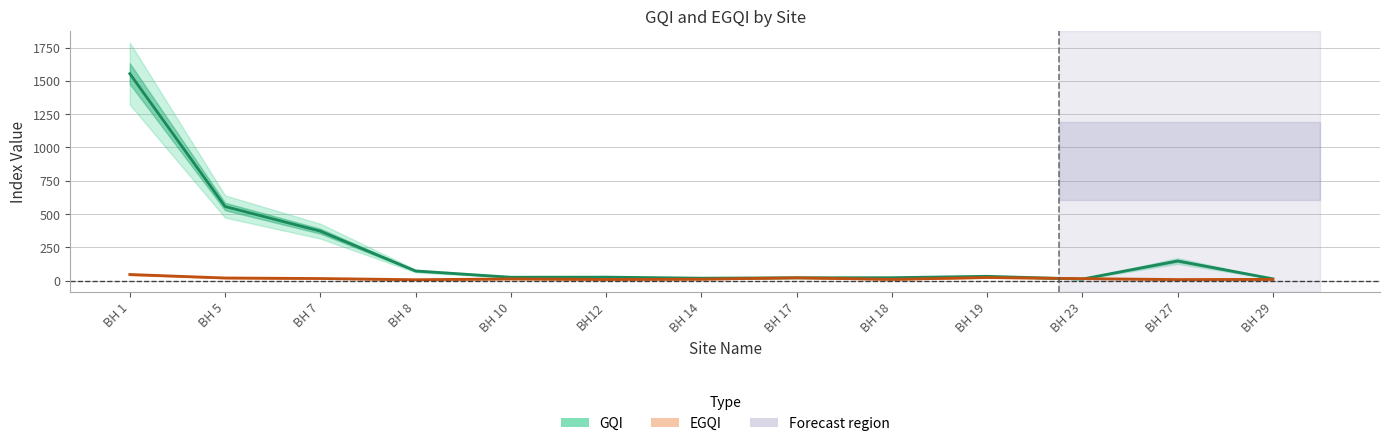

Reading left to right, what are all the values shown in this chart?

GQI: BH 1=1553.7	BH 5=555.9	BH 7=370.8	BH 8=71.9	BH 10=24.8	BH12=25.6	BH 14=17.7	BH 17=20.8	BH 18=21.4	BH 19=31.8	BH 23=11.0	BH 27=147.1	BH 29=12.9
EGQI: BH 1=45.3	BH 5=19.1	BH 7=15.1	BH 8=6.3	BH 10=12.0	BH12=8.1	BH 14=10.3	BH 17=20.3	BH 18=8.7	BH 19=22.7	BH 23=14.3	BH 27=7.4	BH 29=8.8